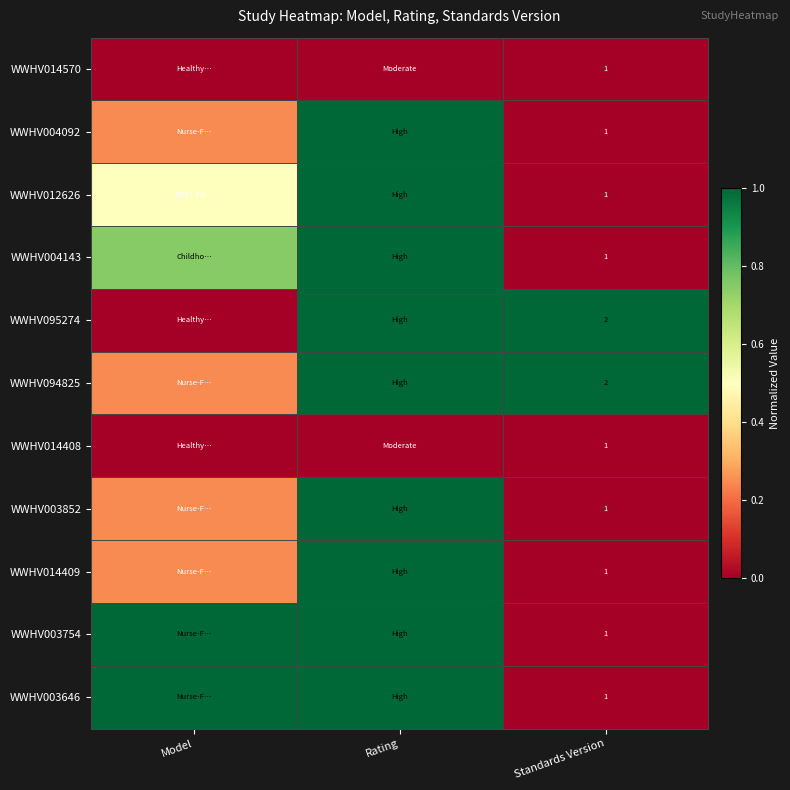

The WWHV003852 series shows 0.0 at Standards Version. True or false?

True